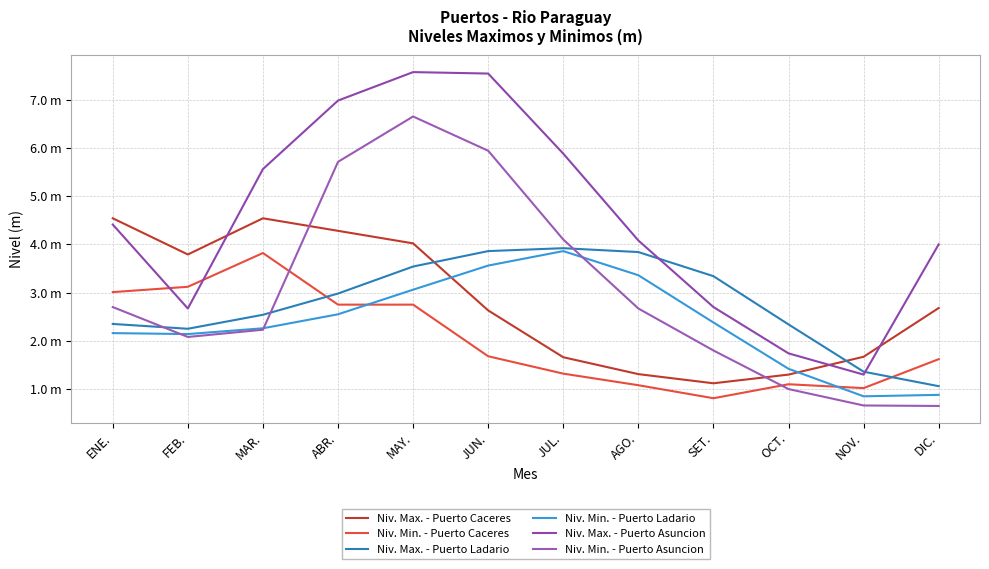

Which series has the largest range (max minus min)?

Niv. Max. - Puerto Asuncion